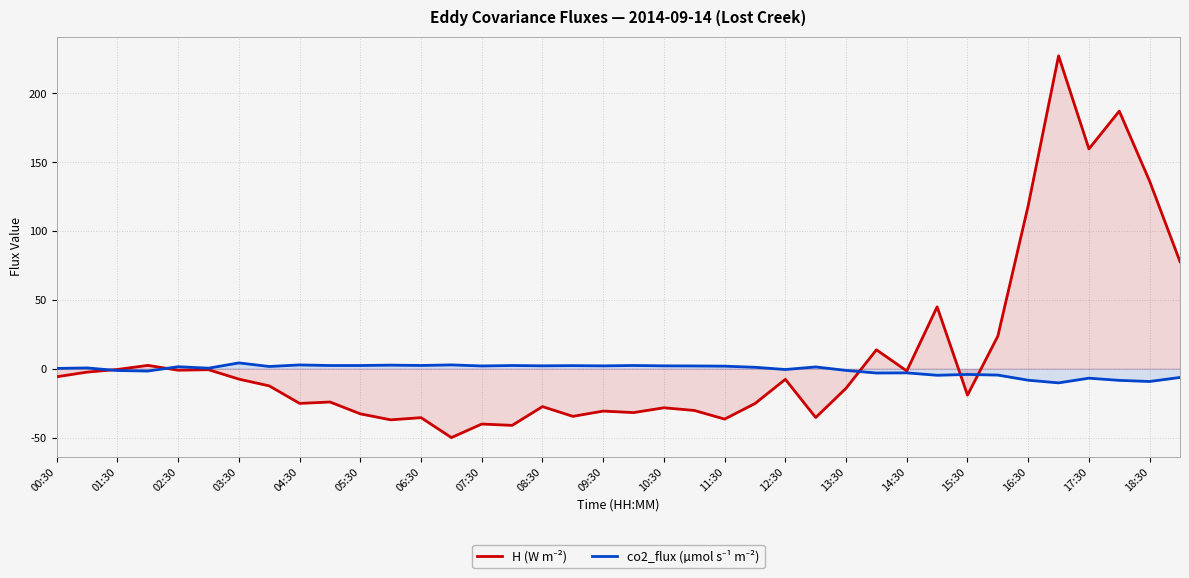

What is the minimum value shown in the chart?

-50.0